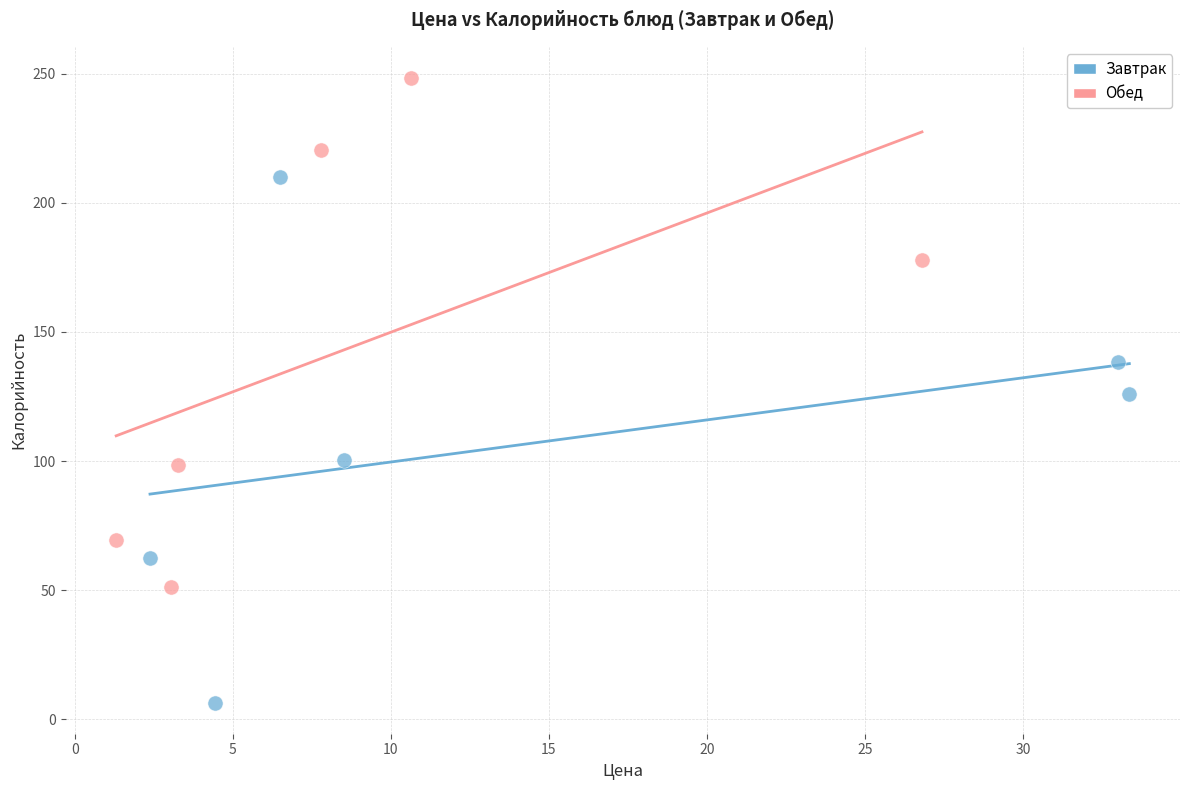

Which series has the widest spread of Y values?

Завтрак